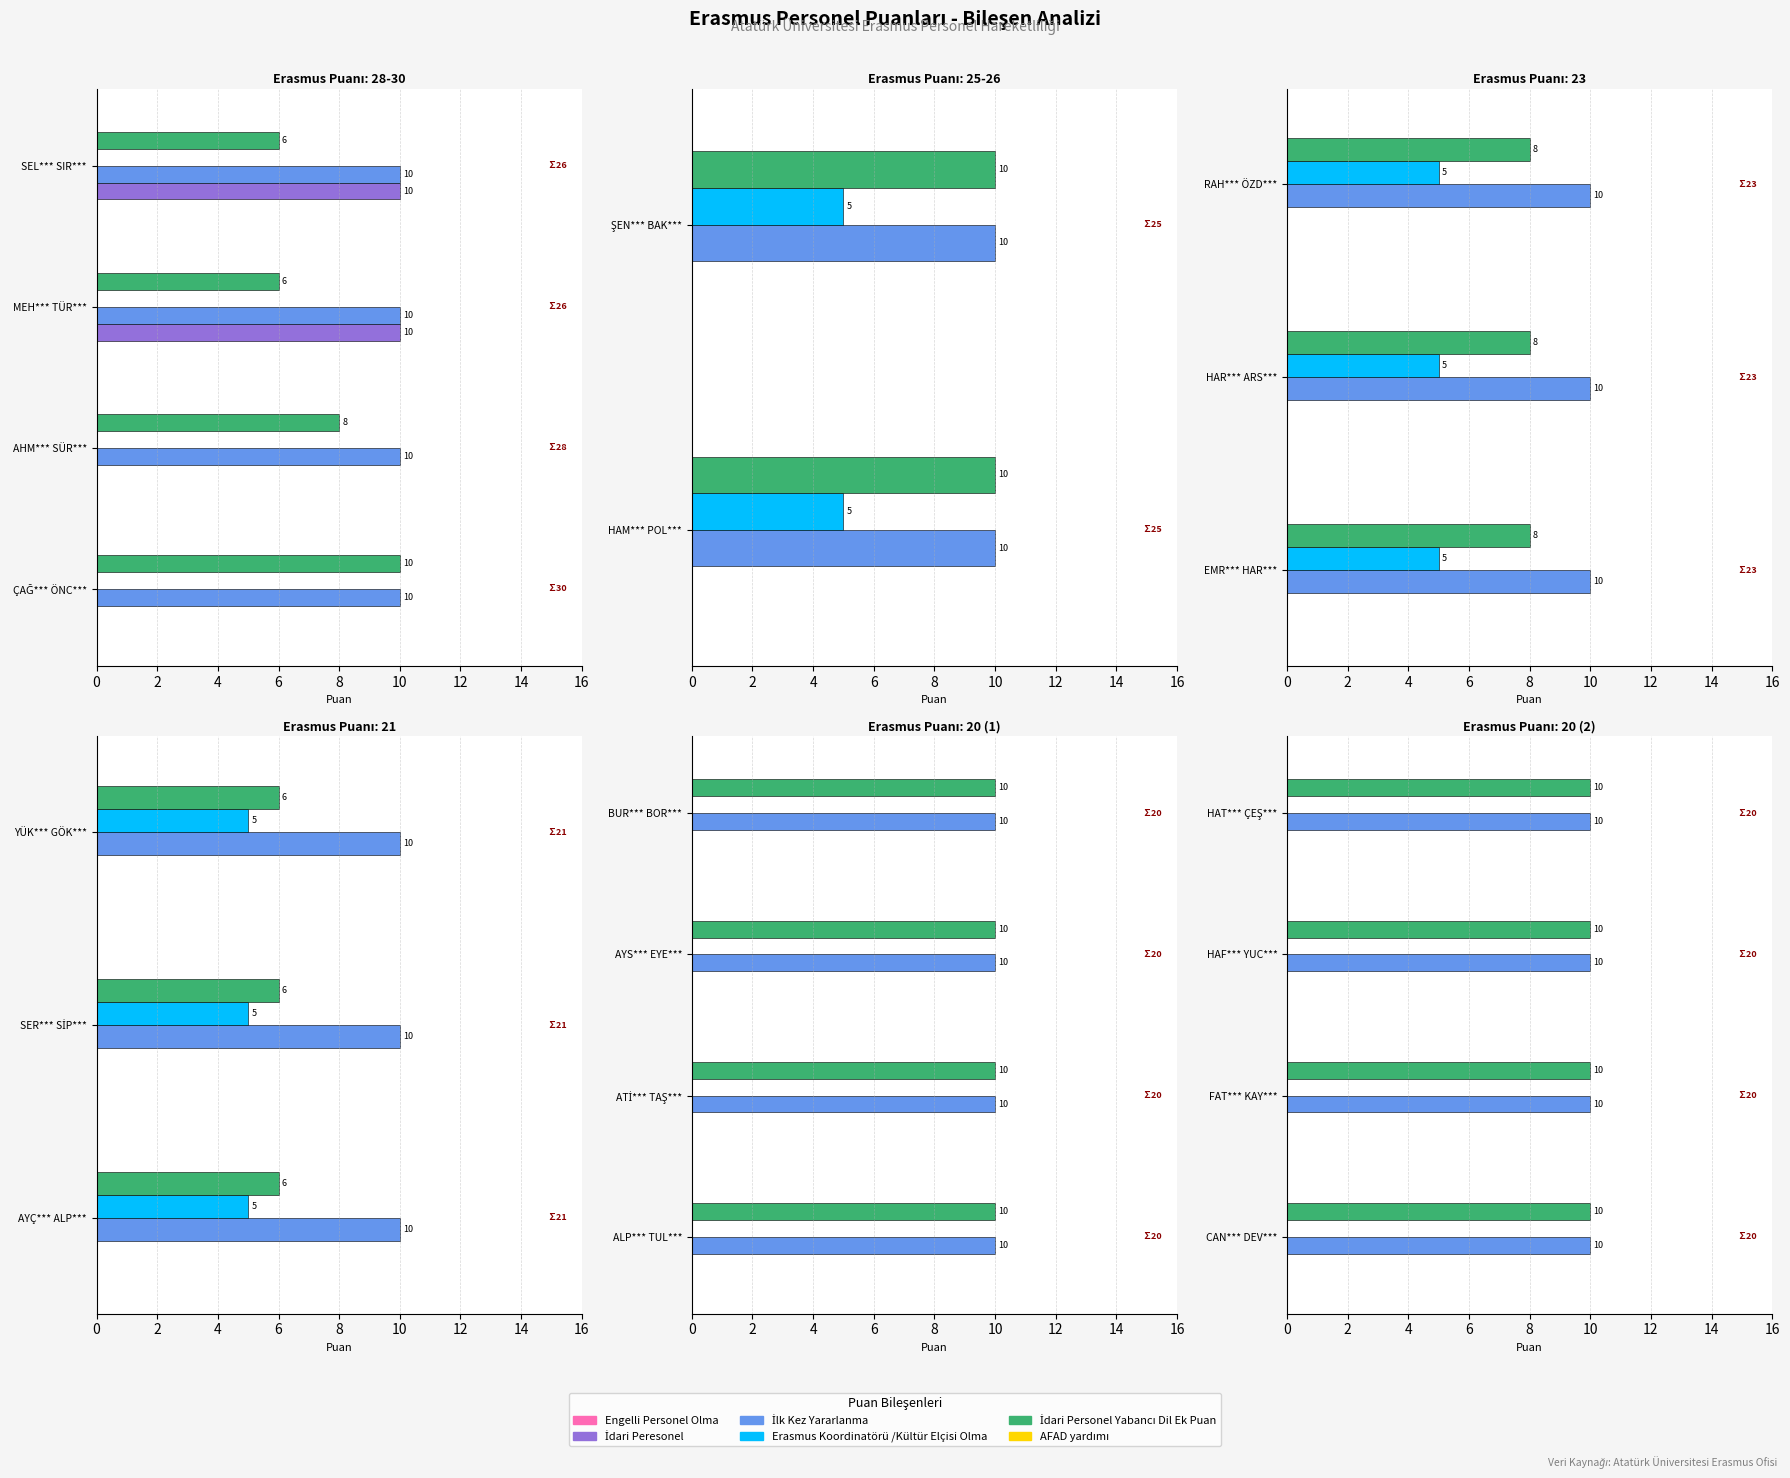

Reading left to right, transcribe all the data shown in this chart.

Engelli Personel Olma: ÇAĞ*** ÖNC***=0	AHM*** SÜR***=0	MEH*** TÜR***=0	SEL*** SIR***=0	HAM*** POL***=0	ŞEN*** BAK***=0	EMR*** HAR***=0	HAR*** ARS***=0	RAH*** ÖZD***=0	AYÇ*** ALP***=0	SER*** SİP***=0	YÜK*** GÖK***=0	ALP*** TUL***=0	ATİ*** TAŞ***=0	AYS*** EYE***=0	BUR*** BOR***=0	CAN*** DEV***=0	FAT*** KAY***=0	HAF*** YUC***=0	HAT*** ÇEŞ***=0
İdari Peresonel: ÇAĞ*** ÖNC***=0	AHM*** SÜR***=0	MEH*** TÜR***=10	SEL*** SIR***=10	HAM*** POL***=0	ŞEN*** BAK***=0	EMR*** HAR***=0	HAR*** ARS***=0	RAH*** ÖZD***=0	AYÇ*** ALP***=0	SER*** SİP***=0	YÜK*** GÖK***=0	ALP*** TUL***=0	ATİ*** TAŞ***=0	AYS*** EYE***=0	BUR*** BOR***=0	CAN*** DEV***=0	FAT*** KAY***=0	HAF*** YUC***=0	HAT*** ÇEŞ***=0
İlk Kez Yararlanma: ÇAĞ*** ÖNC***=10	AHM*** SÜR***=10	MEH*** TÜR***=10	SEL*** SIR***=10	HAM*** POL***=10	ŞEN*** BAK***=10	EMR*** HAR***=10	HAR*** ARS***=10	RAH*** ÖZD***=10	AYÇ*** ALP***=10	SER*** SİP***=10	YÜK*** GÖK***=10	ALP*** TUL***=10	ATİ*** TAŞ***=10	AYS*** EYE***=10	BUR*** BOR***=10	CAN*** DEV***=10	FAT*** KAY***=10	HAF*** YUC***=10	HAT*** ÇEŞ***=10
Erasmus Koordinatörü /Kültür Elçisi Olma: ÇAĞ*** ÖNC***=0	AHM*** SÜR***=0	MEH*** TÜR***=0	SEL*** SIR***=0	HAM*** POL***=5	ŞEN*** BAK***=5	EMR*** HAR***=5	HAR*** ARS***=5	RAH*** ÖZD***=5	AYÇ*** ALP***=5	SER*** SİP***=5	YÜK*** GÖK***=5	ALP*** TUL***=0	ATİ*** TAŞ***=0	AYS*** EYE***=0	BUR*** BOR***=0	CAN*** DEV***=0	FAT*** KAY***=0	HAF*** YUC***=0	HAT*** ÇEŞ***=0
İdari Personel Yabancı Dil Ek Puan: ÇAĞ*** ÖNC***=10	AHM*** SÜR***=8	MEH*** TÜR***=6	SEL*** SIR***=6	HAM*** POL***=10	ŞEN*** BAK***=10	EMR*** HAR***=8	HAR*** ARS***=8	RAH*** ÖZD***=8	AYÇ*** ALP***=6	SER*** SİP***=6	YÜK*** GÖK***=6	ALP*** TUL***=10	ATİ*** TAŞ***=10	AYS*** EYE***=10	BUR*** BOR***=10	CAN*** DEV***=10	FAT*** KAY***=10	HAF*** YUC***=10	HAT*** ÇEŞ***=10
AFAD yardımı: ÇAĞ*** ÖNC***=0	AHM*** SÜR***=0	MEH*** TÜR***=0	SEL*** SIR***=0	HAM*** POL***=0	ŞEN*** BAK***=0	EMR*** HAR***=0	HAR*** ARS***=0	RAH*** ÖZD***=0	AYÇ*** ALP***=0	SER*** SİP***=0	YÜK*** GÖK***=0	ALP*** TUL***=0	ATİ*** TAŞ***=0	AYS*** EYE***=0	BUR*** BOR***=0	CAN*** DEV***=0	FAT*** KAY***=0	HAF*** YUC***=0	HAT*** ÇEŞ***=0